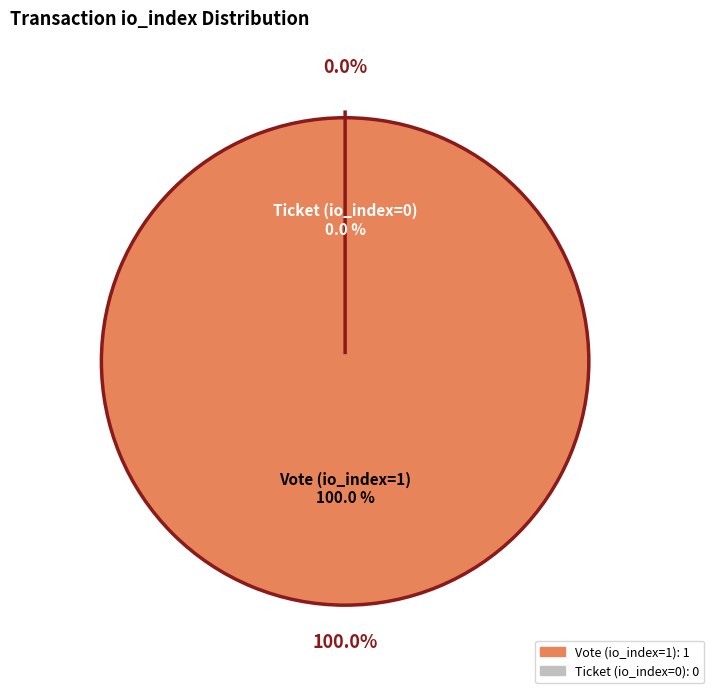

To the nearest percent, what percentage of the pie is Vote (io_index=1)?

100%